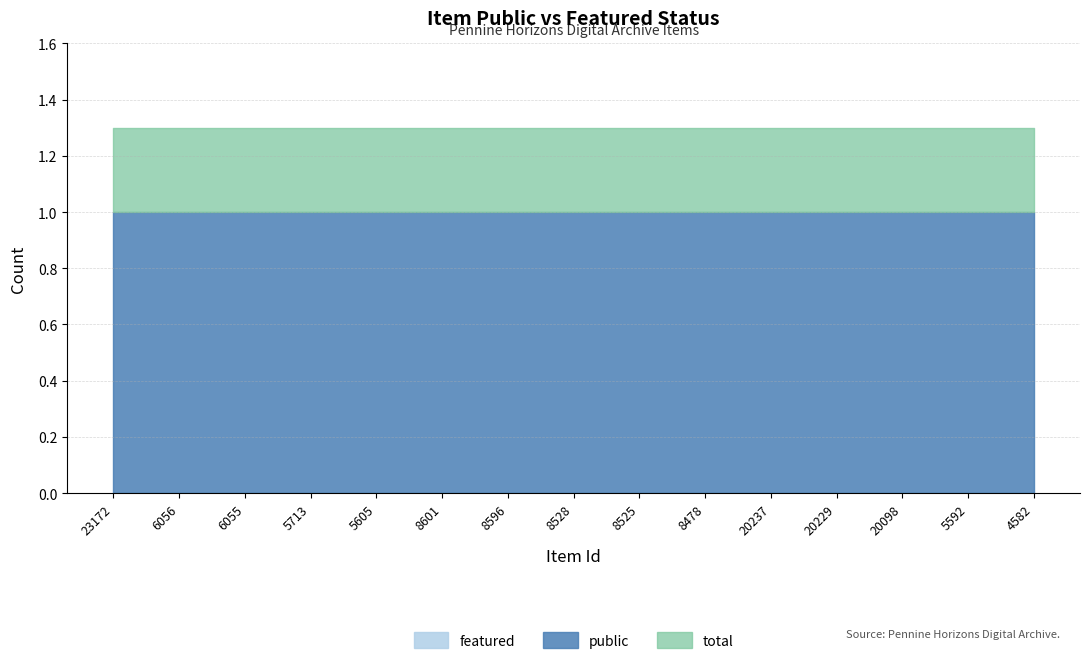

What is the spread (max minus min) of values at 20229?

1